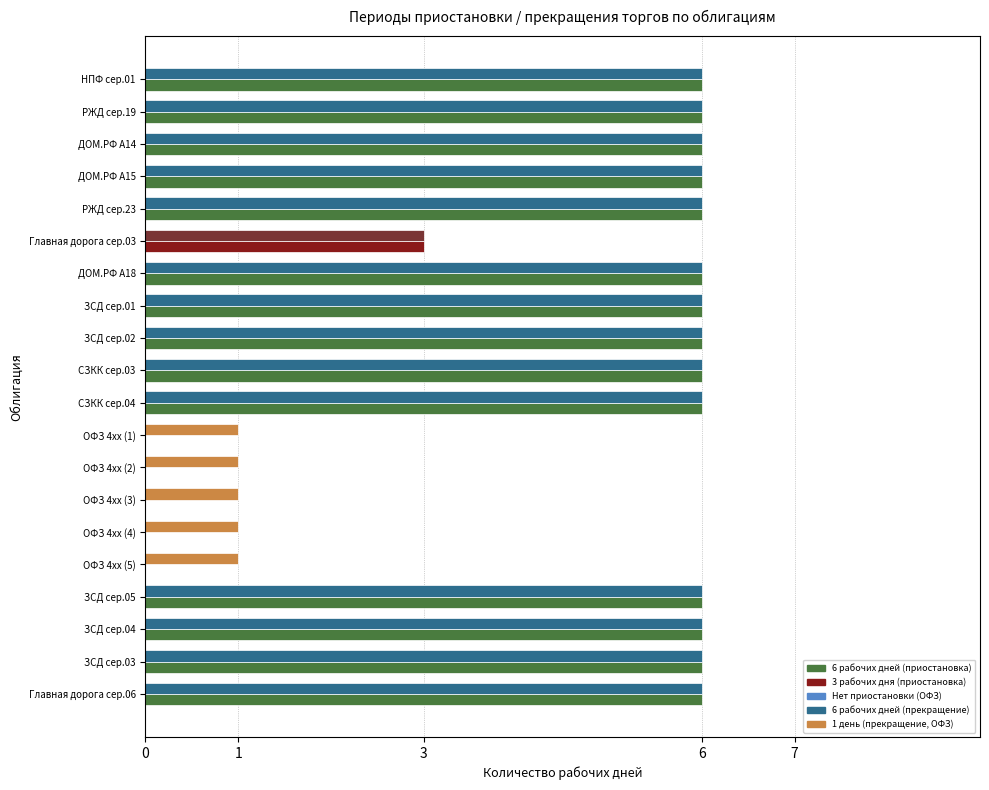

What is the total value across all series at ЗСД сер.05?

12